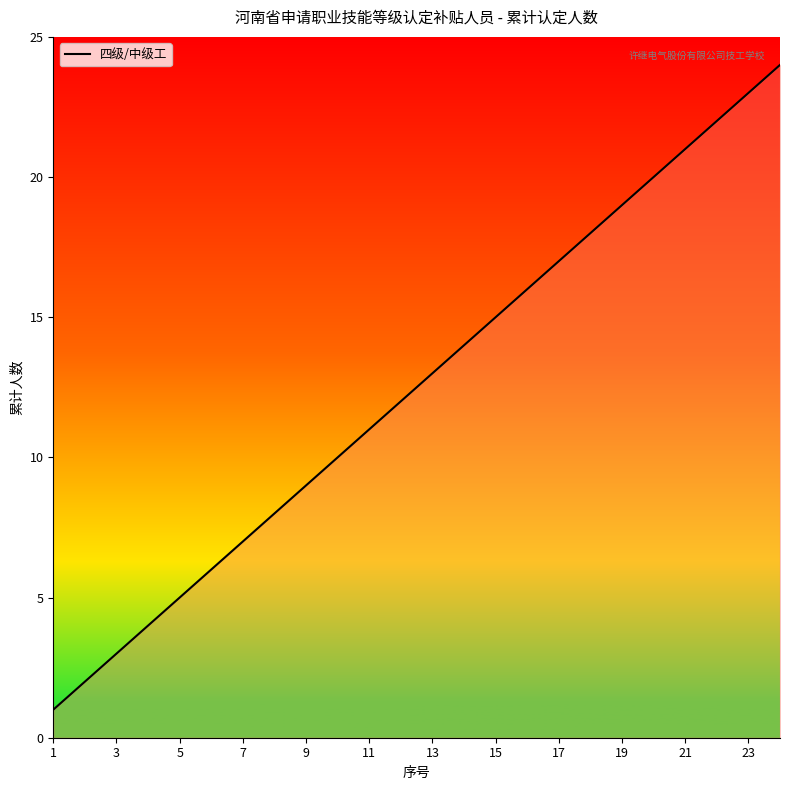

Reading right to left, list all the values displayed in this chart.

24	23	22	21	20	19	18	17	16	15	14	13	12	11	10	9	8	7	6	5	4	3	2	1